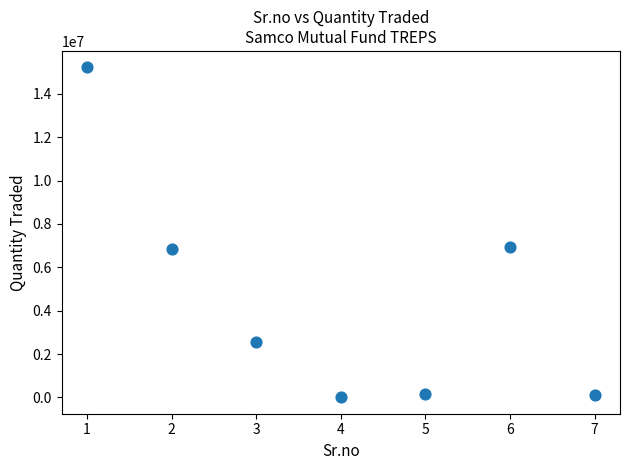

What is the range of X values (max minus min)?

6